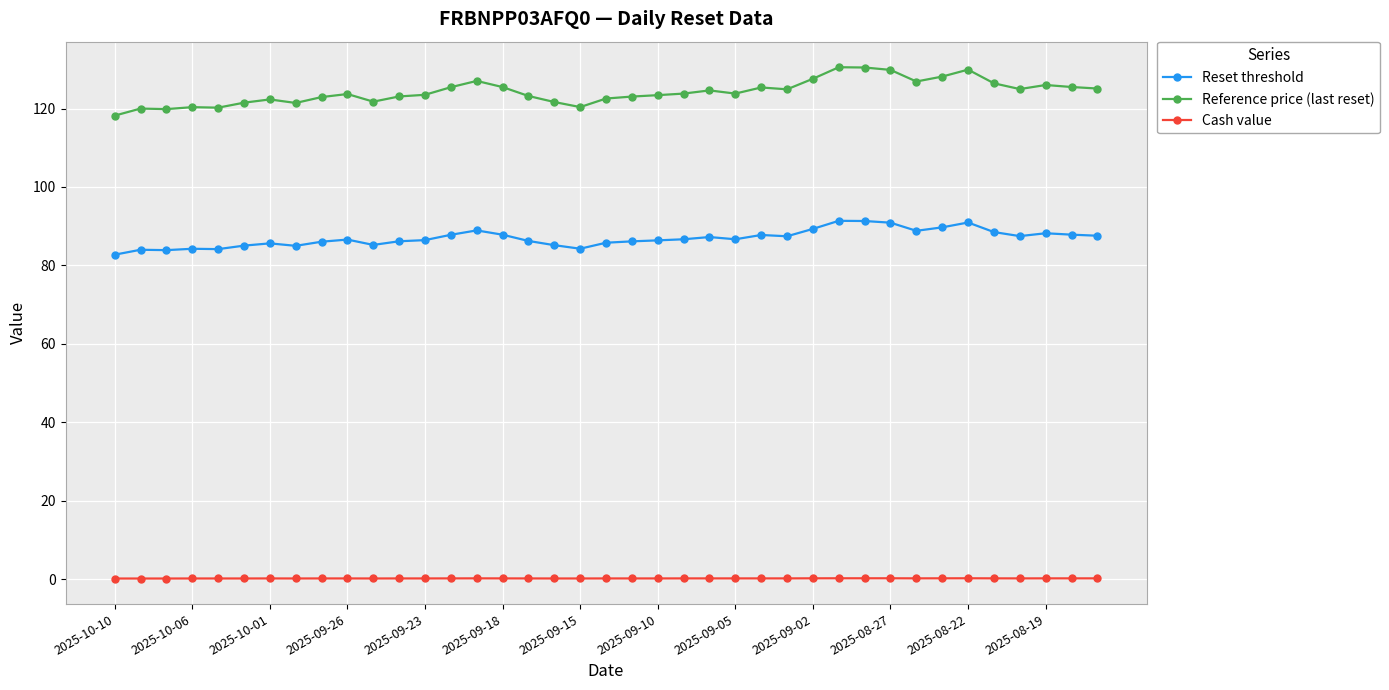

True or false: Reference price (last reset) has more than 0 interior local peaks.

True